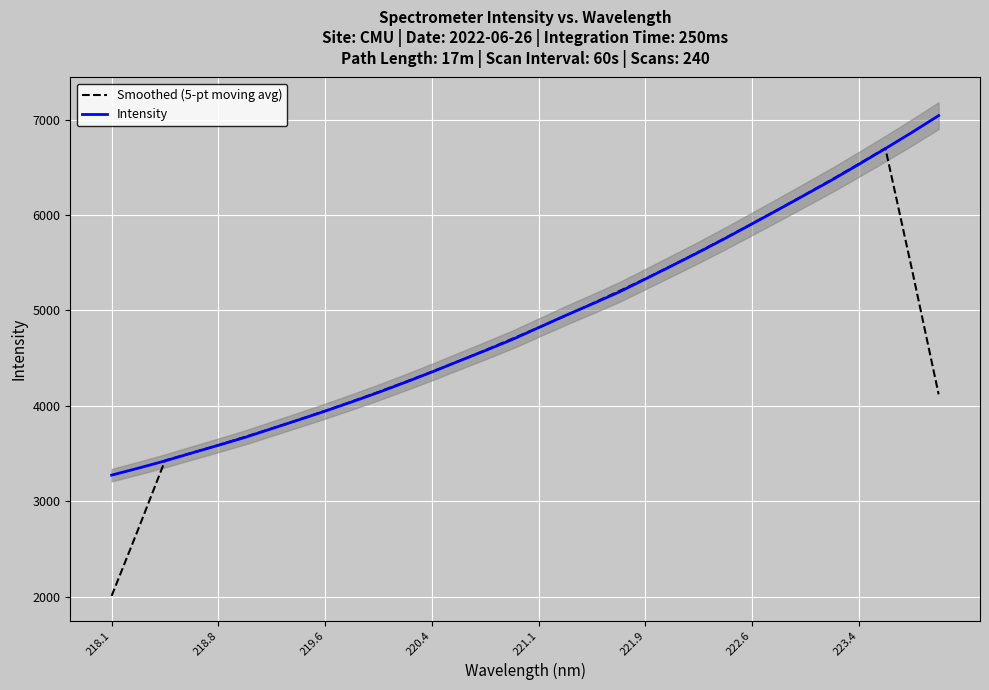

What is the smallest value displayed?

2009.1